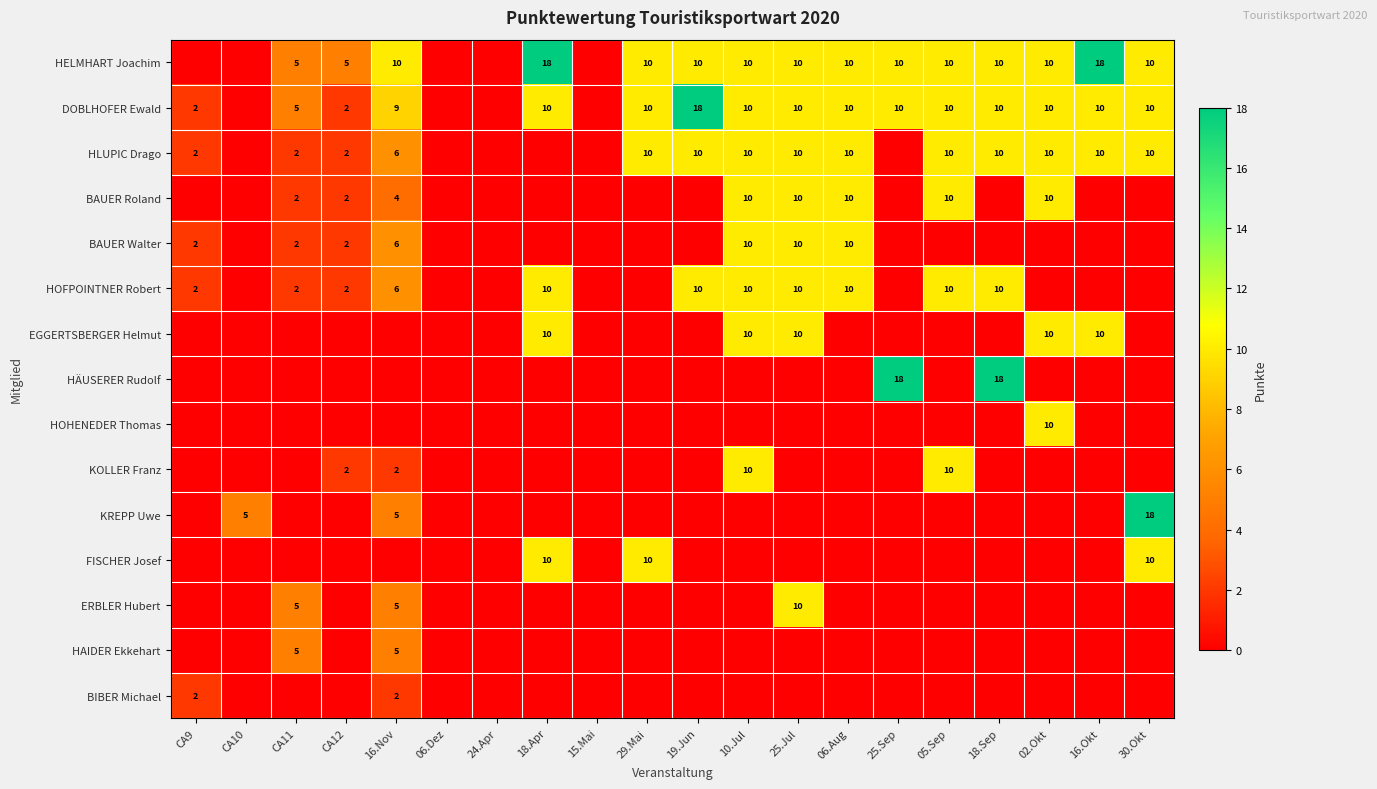

What is the spread (max minus min) of values at 02.Okt?

10